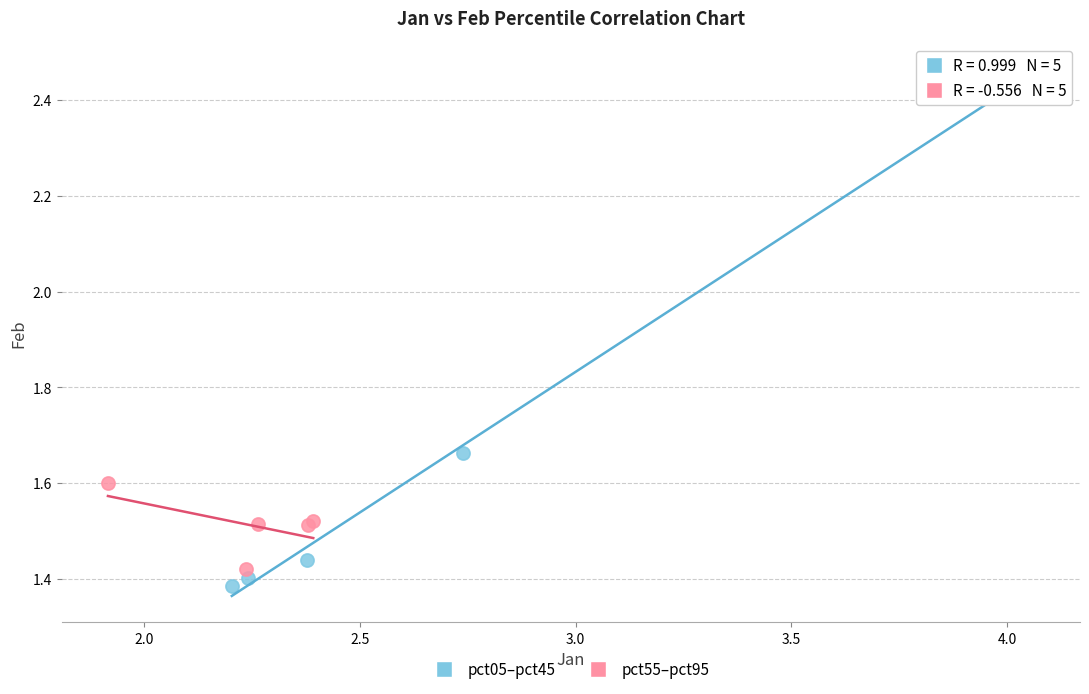

What are all the series names shown in the legend?

pct05–pct45, pct55–pct95